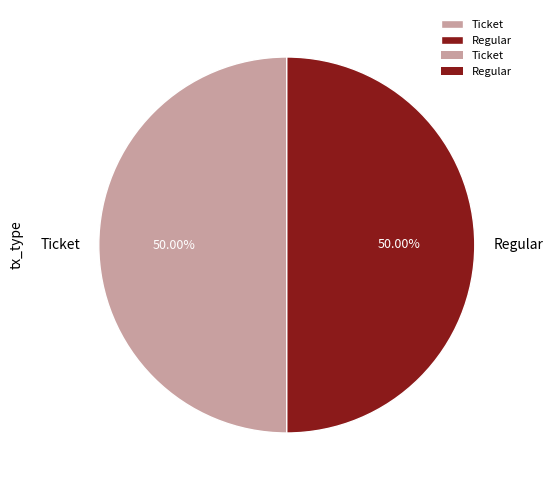

How much of the chart is everything except Ticket?

50.0%